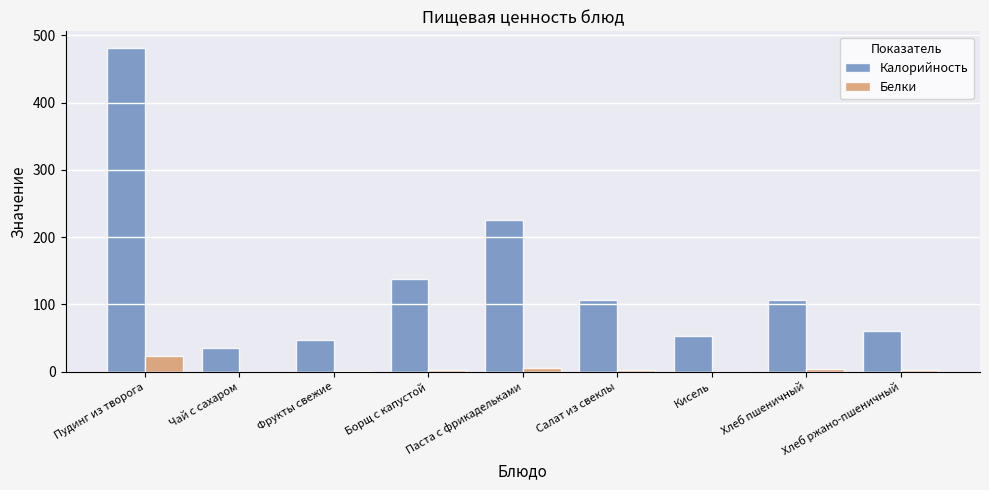

How many series are shown in this chart?

2